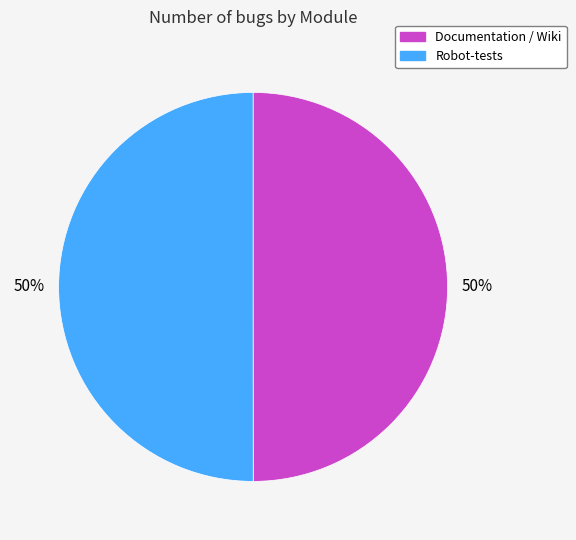

To the nearest percent, what is the combined percentage of Documentation / Wiki and Robot-tests?

100%